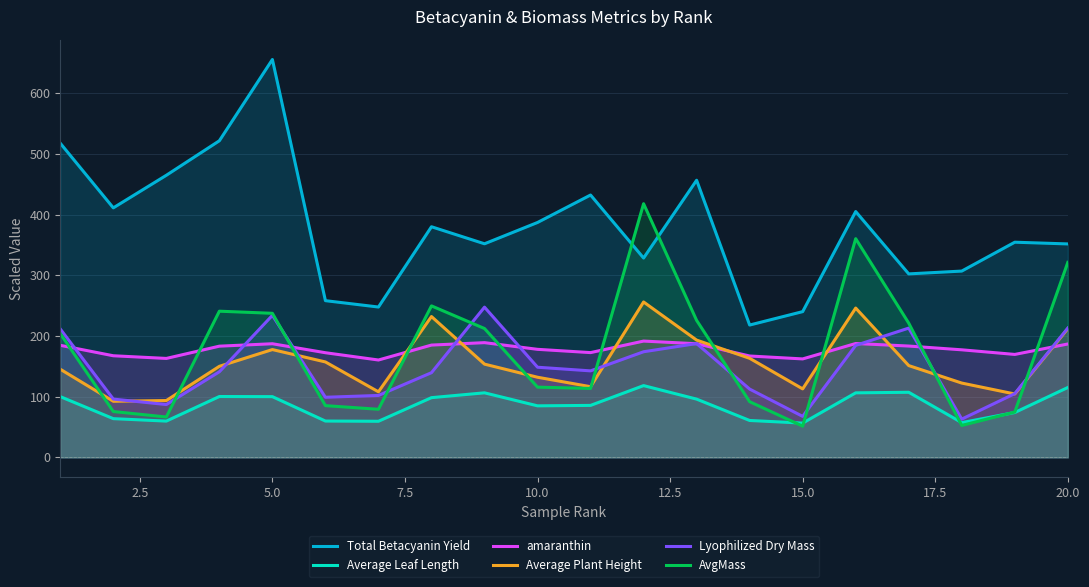

What is the lowest value of the AvgMass series?

51.4